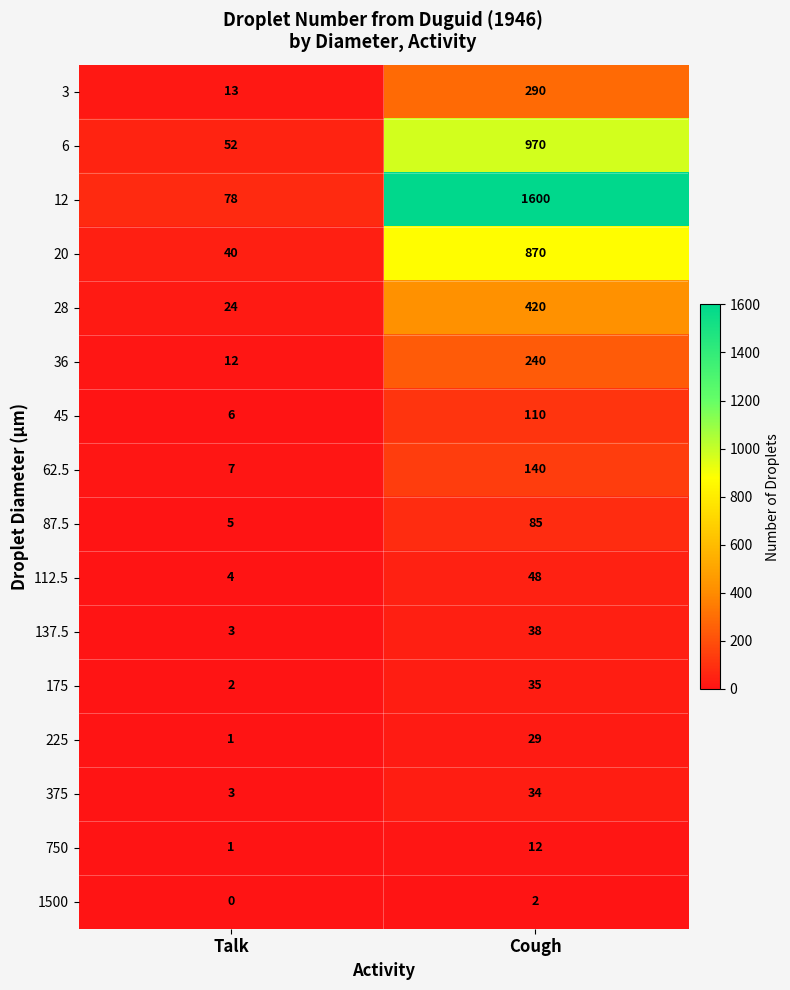

At which category is the sum across all series the highest?

Cough